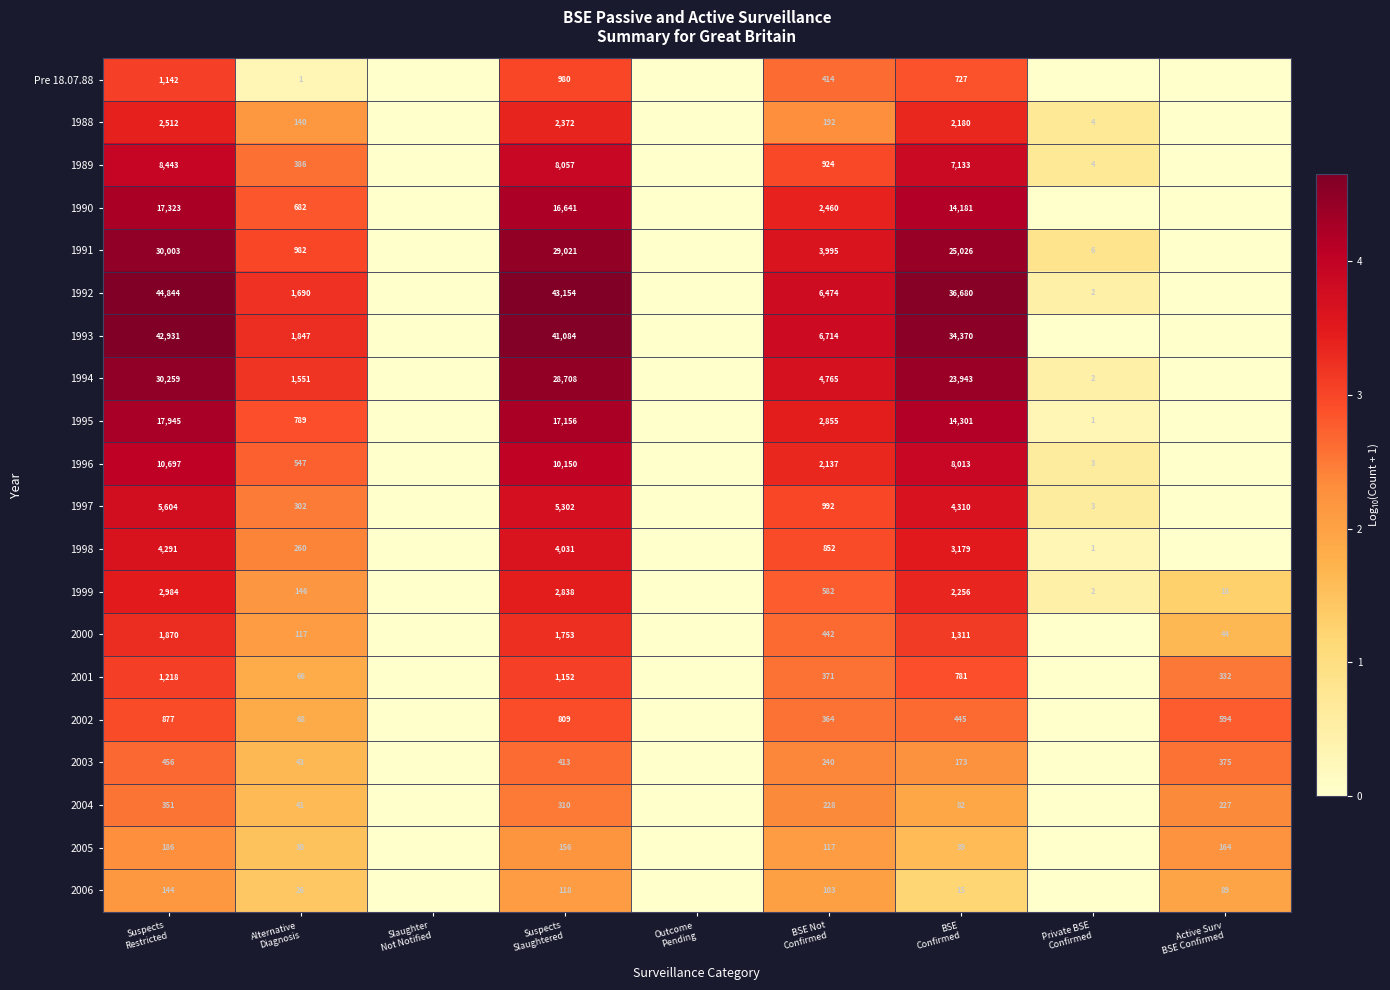

What is the spread (max minus min) of values at BSE Not
Confirmed?

6611